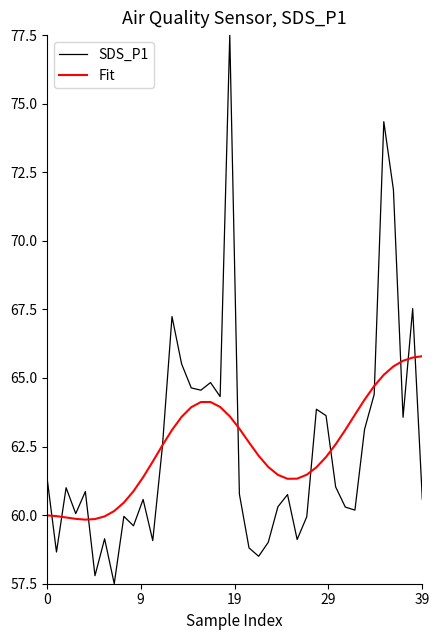

What is the maximum value for SDS_P1?

77.5